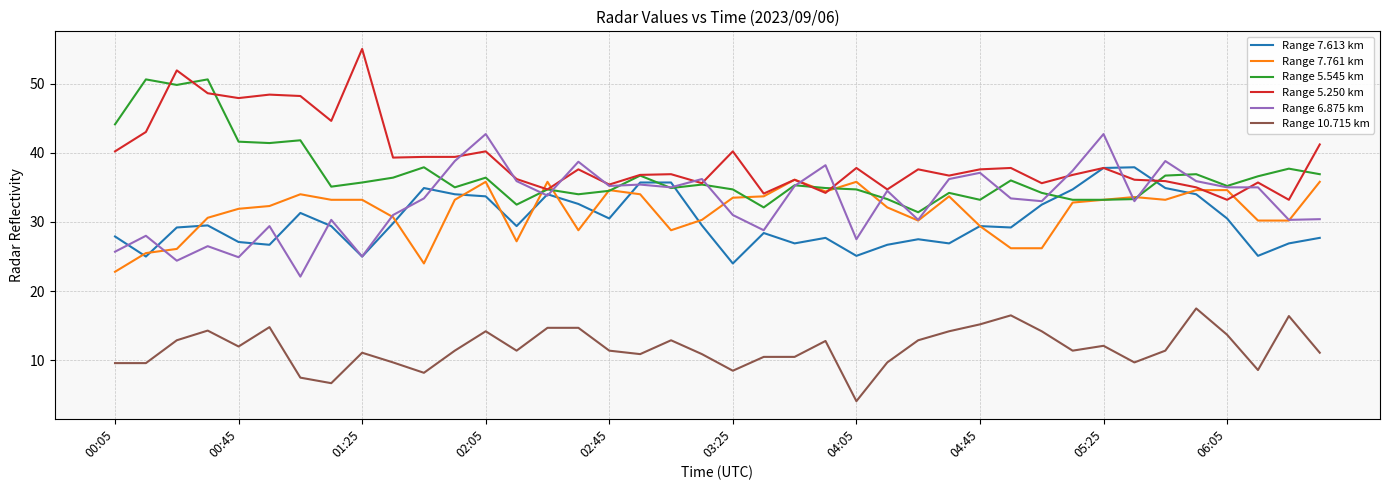

What is the lowest value of the Range 10.715 km series?

4.1